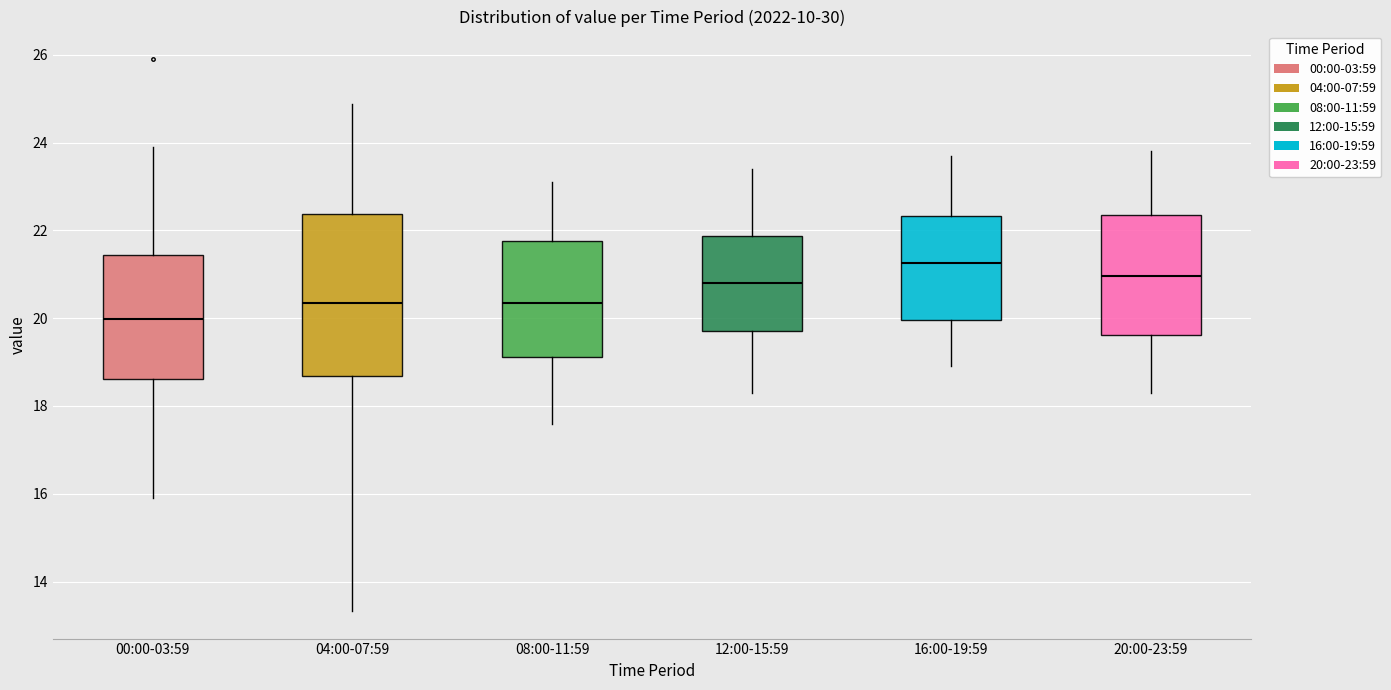

Where does the upper whisker of the box for 00:00-03:59 end on the y-axis? The values are not printed on the chart, so give them approximately, as read against the axis.

24.0